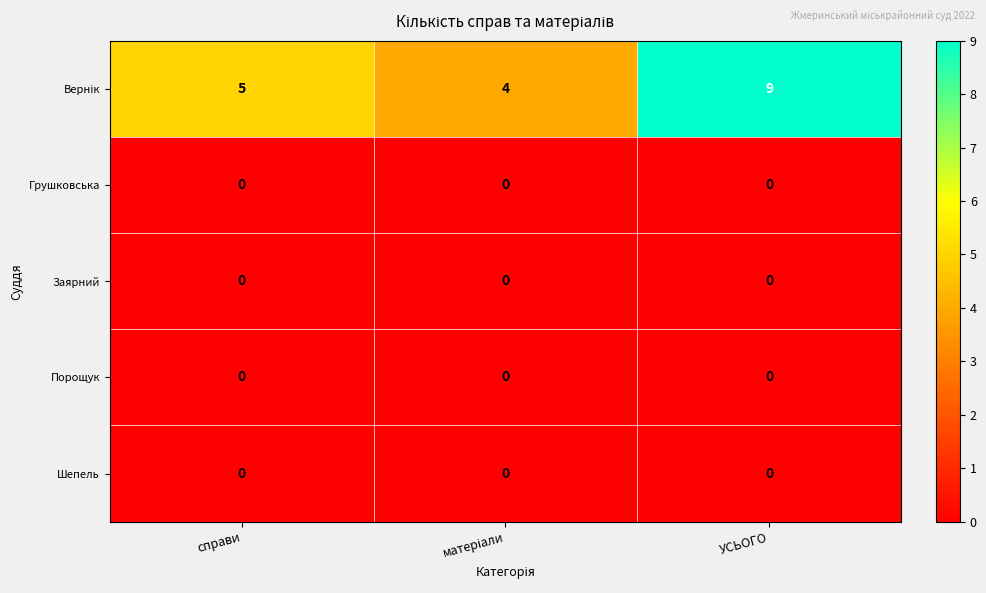

What is the spread (max minus min) of values at УСЬОГО?

9